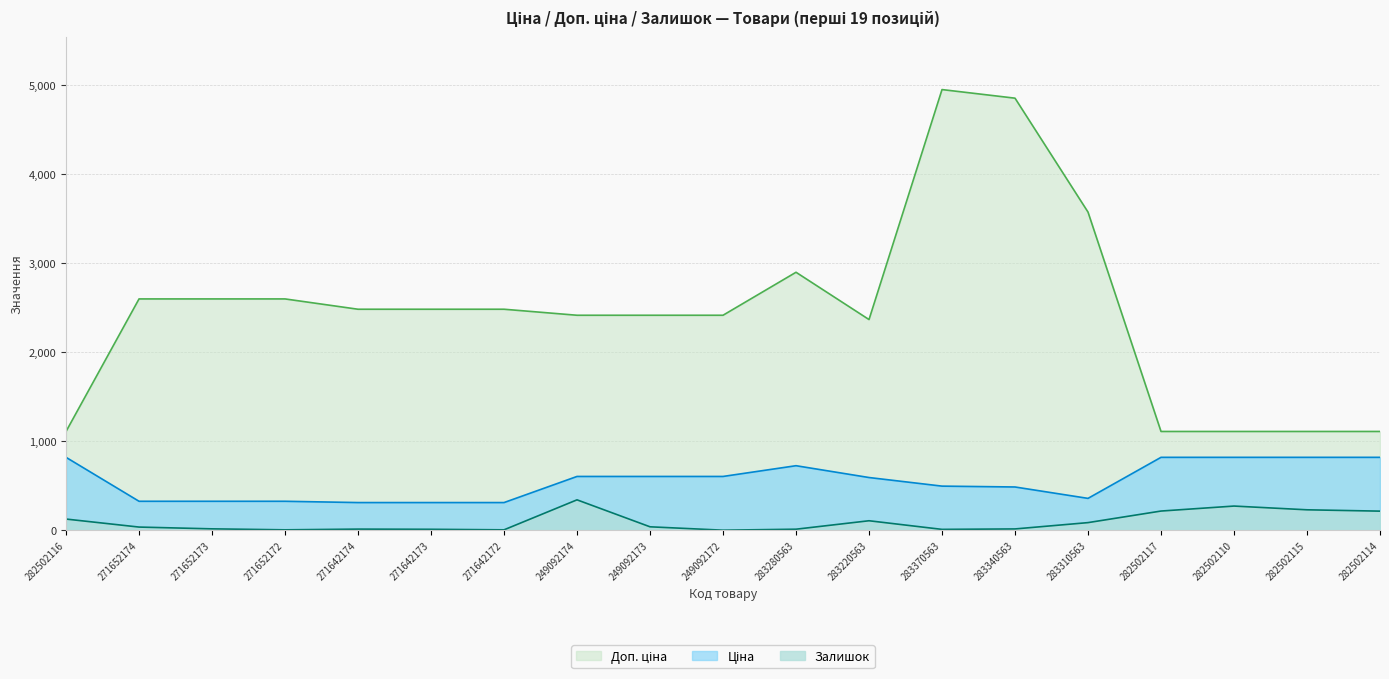

Rank the series by their average value, from lowest to highest.

Залишок, Ціна, Доп. ціна